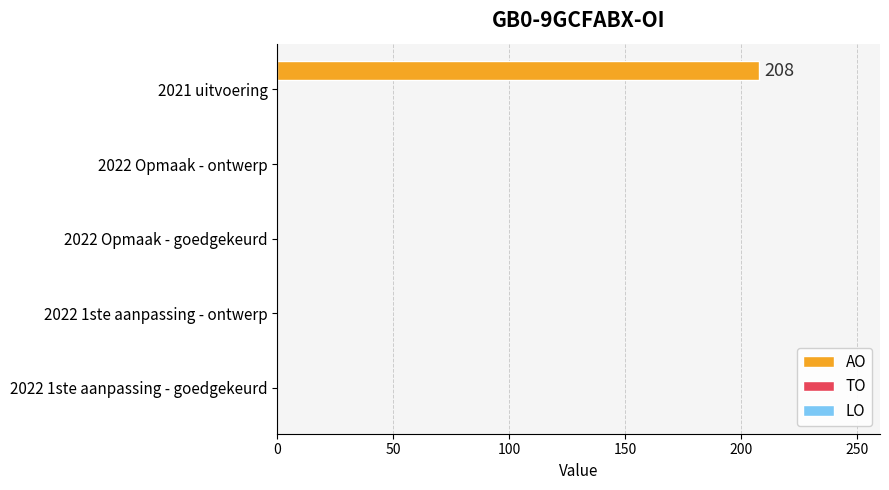

Is it true that the value at 2022 1ste aanpassing - ontwerp is 0?

True